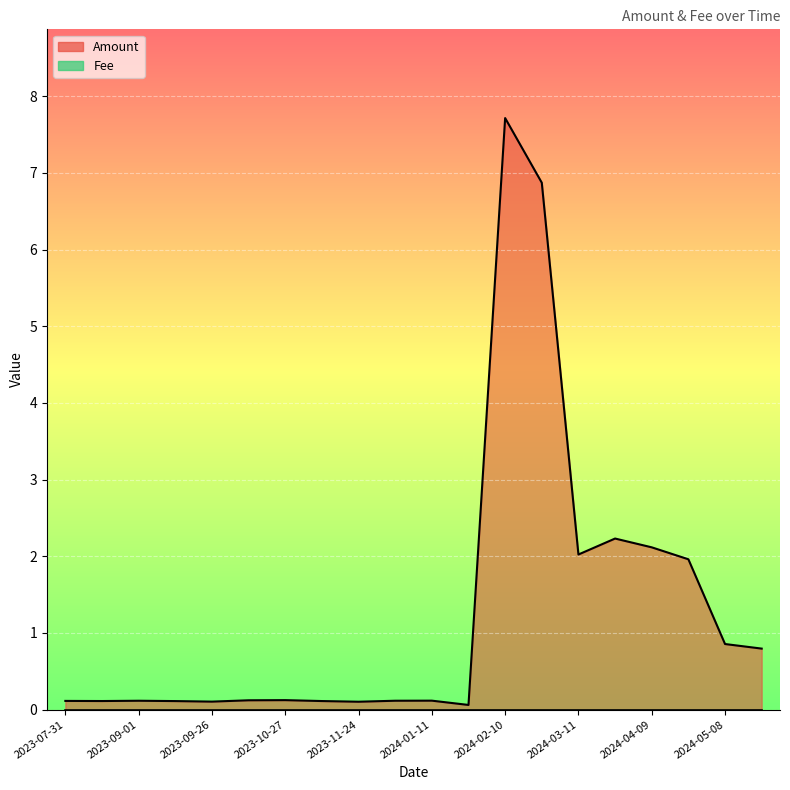

What is the label of the 3rd point from the right?

2024-04-23